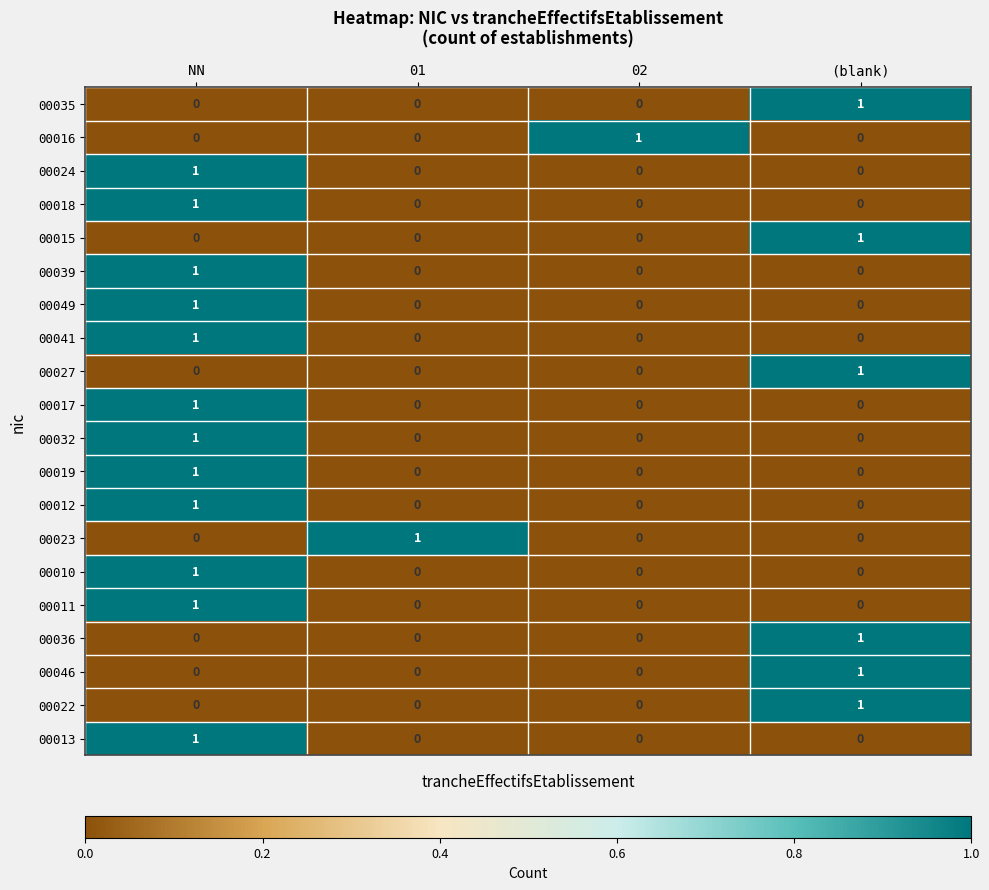

How many 00024 values are between 0 and 1?

4